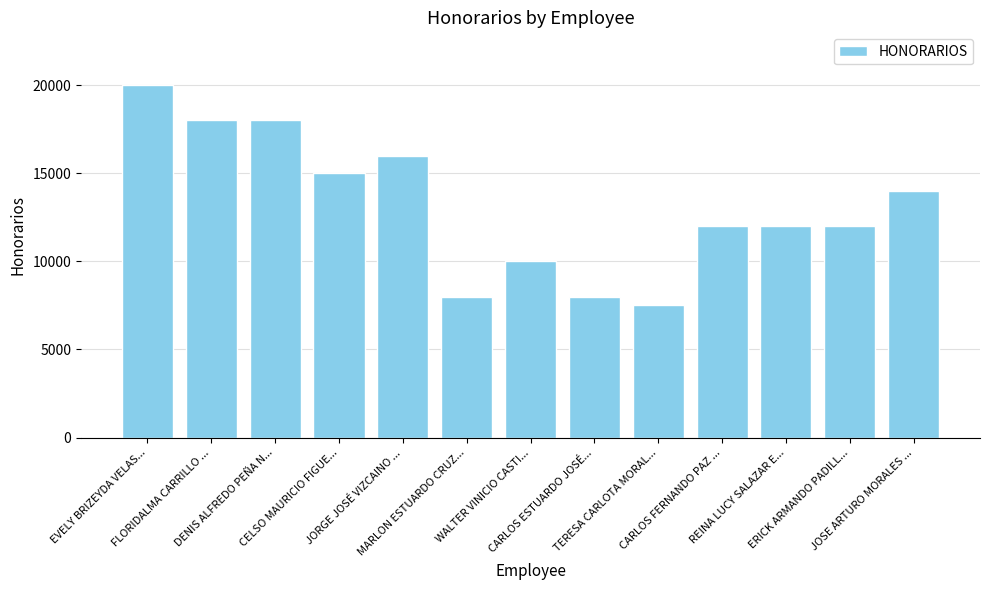

What is the maximum value shown in the chart?

20000